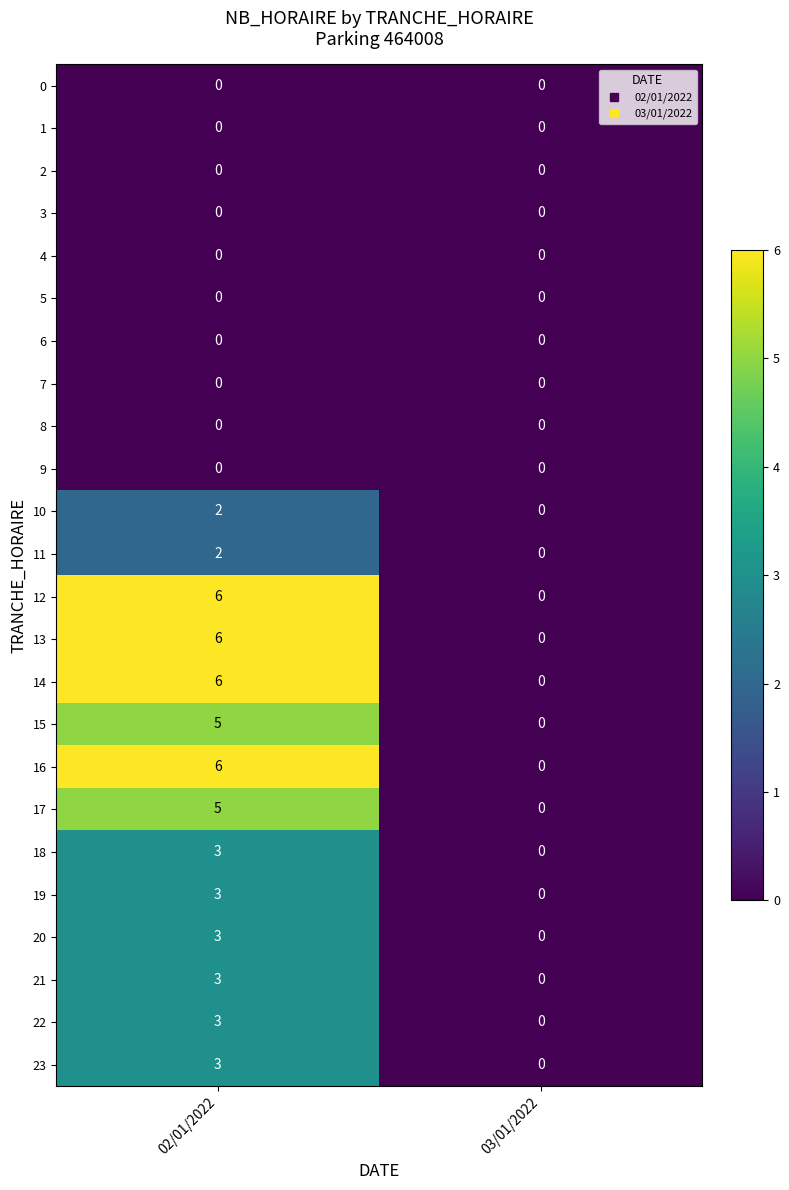

What is the greatest value displayed?

6